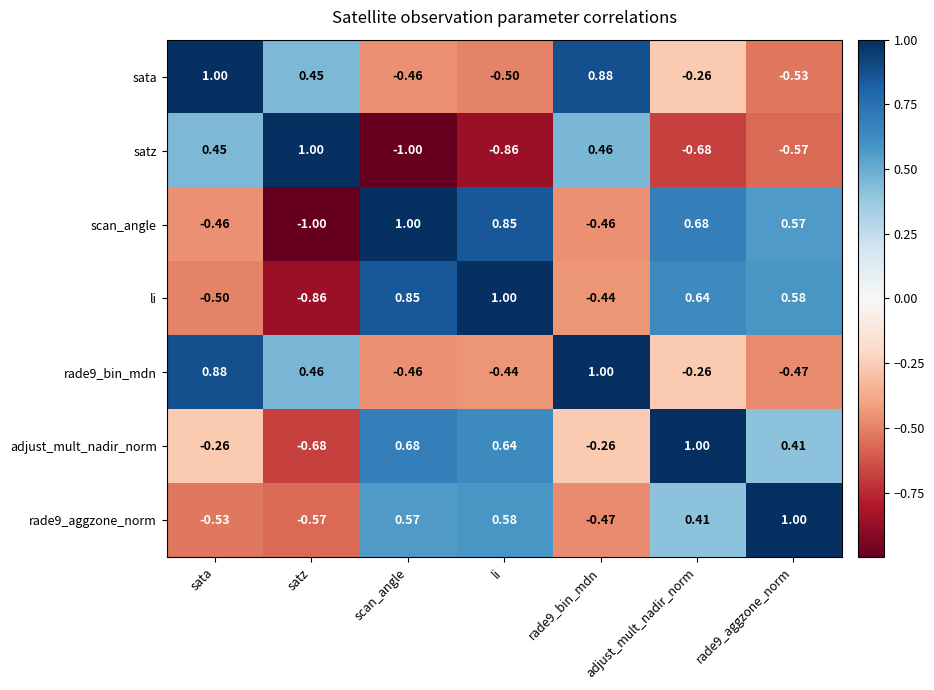

Rank the series at rade9_aggzone_norm from highest to lowest value.

rade9_aggzone_norm, li, scan_angle, adjust_mult_nadir_norm, rade9_bin_mdn, sata, satz